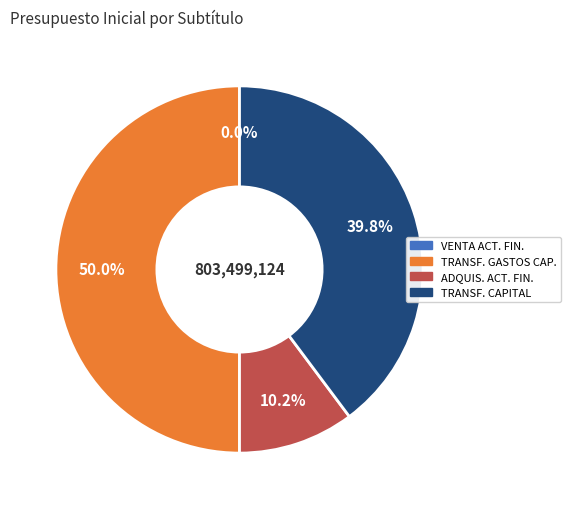

Count the number of slices in the pie.

4